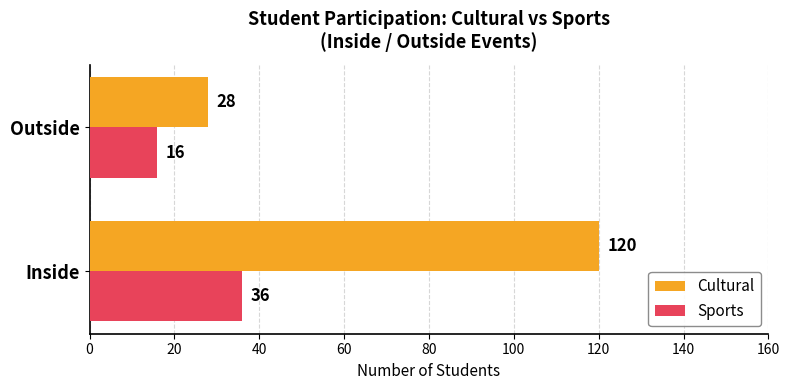

What is the difference between the maximum and minimum values in the Sports series?

20